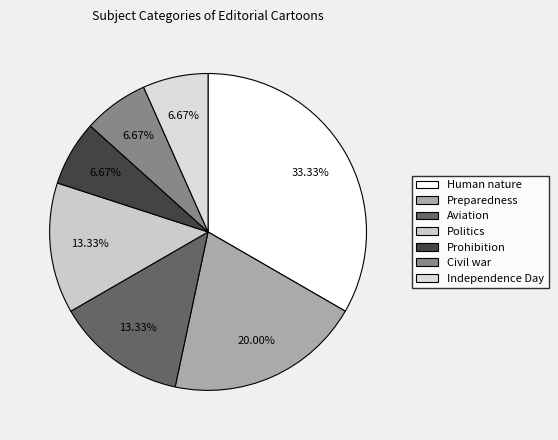

Do Human nature and Preparedness together represent more than half of the pie?

Yes